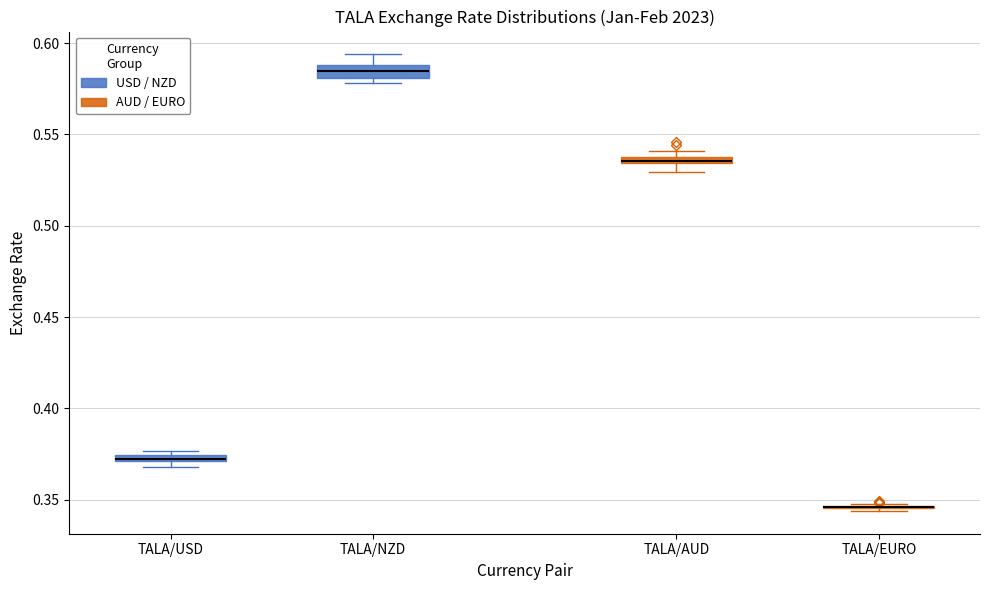

Where is the upper edge of the box for TALA/USD on the y-axis? The values are not printed on the chart, so give them approximately, as read against the axis.

0.375